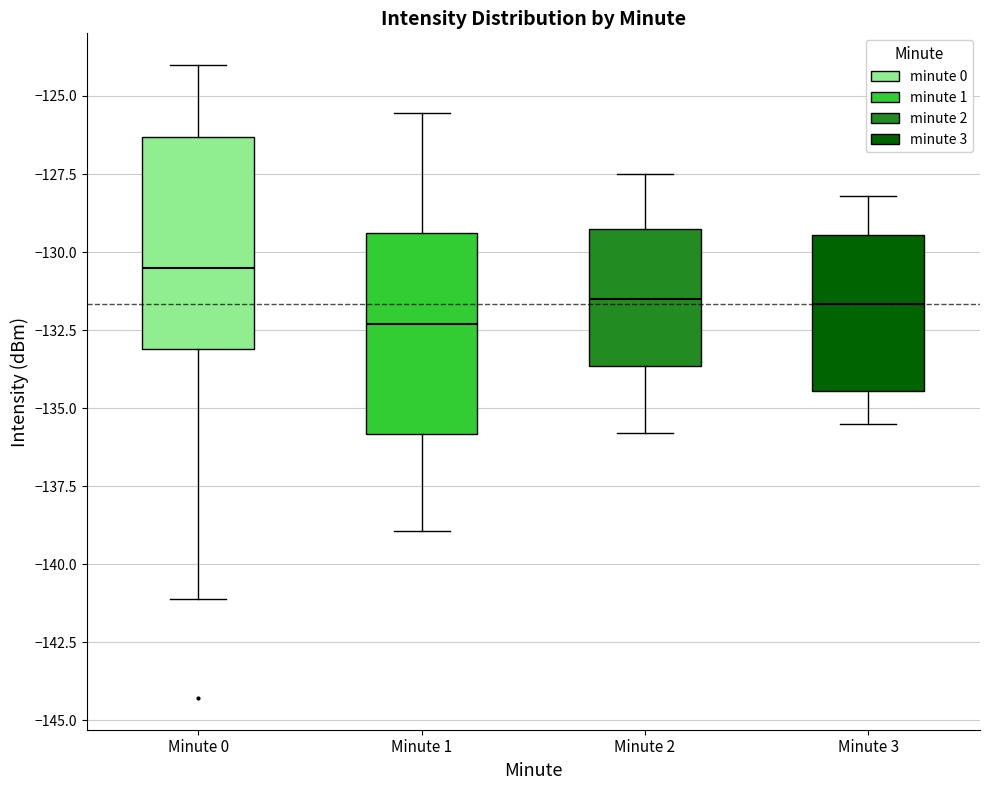

Reading left to right, read every box against the y-axis: the position of its median line, the range the box covers, and the ends of its whiskers. The values are not printed on the chart, so give them approximately, as read against the axis.

Minute 0: median -130.5, box -133.0 to -126.5, whiskers -141.0 to -124.0
Minute 1: median -132.5, box -136.0 to -129.5, whiskers -139.0 to -125.5
Minute 2: median -131.5, box -133.5 to -129.5, whiskers -136.0 to -127.5
Minute 3: median -131.5, box -134.5 to -129.5, whiskers -135.5 to -128.0